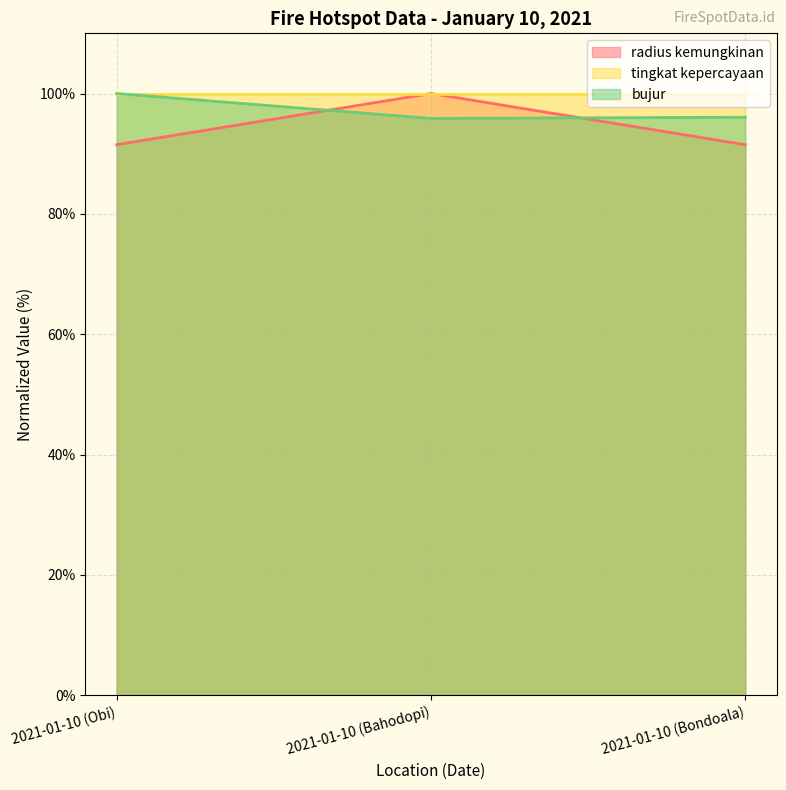

What is the difference between the maximum and minimum values in the bujur series?

4.1